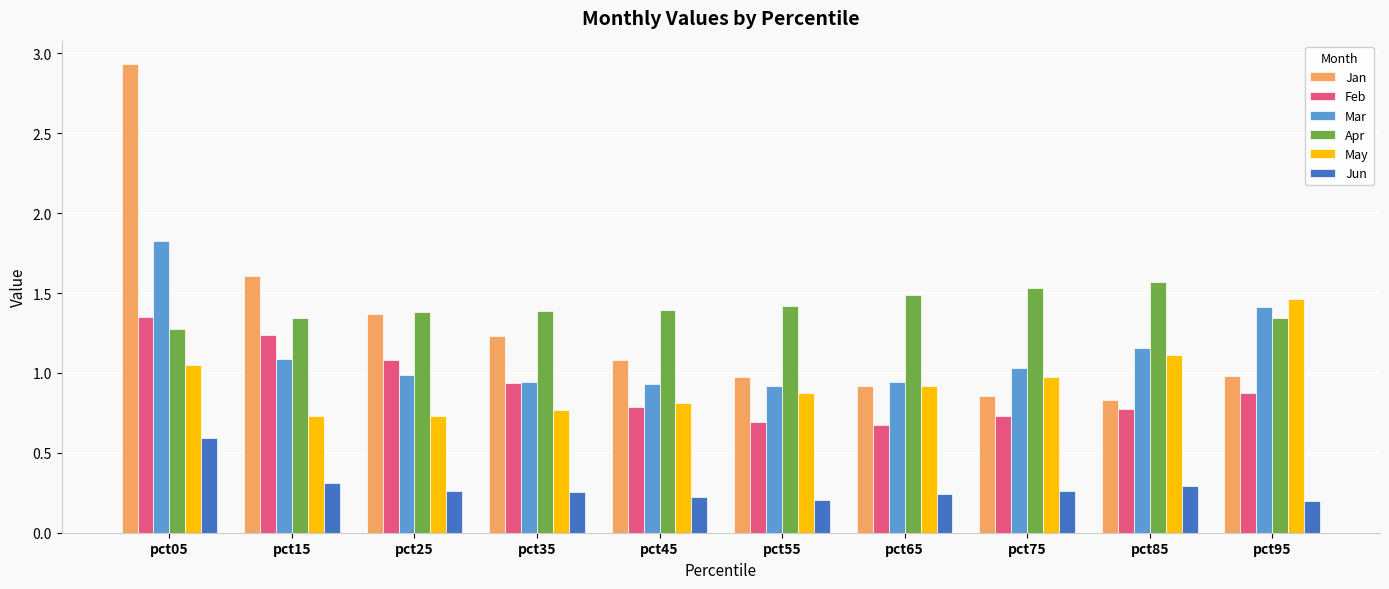

At how many categories does at least one series exceed 1?

10